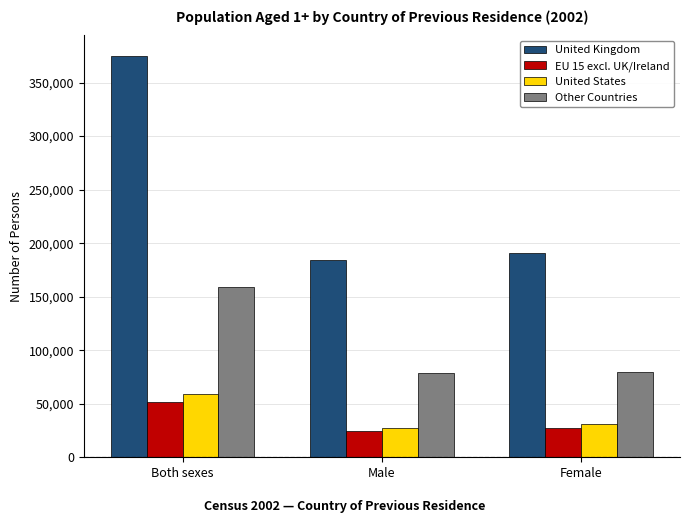

Which series has the largest total across all categories?

United Kingdom